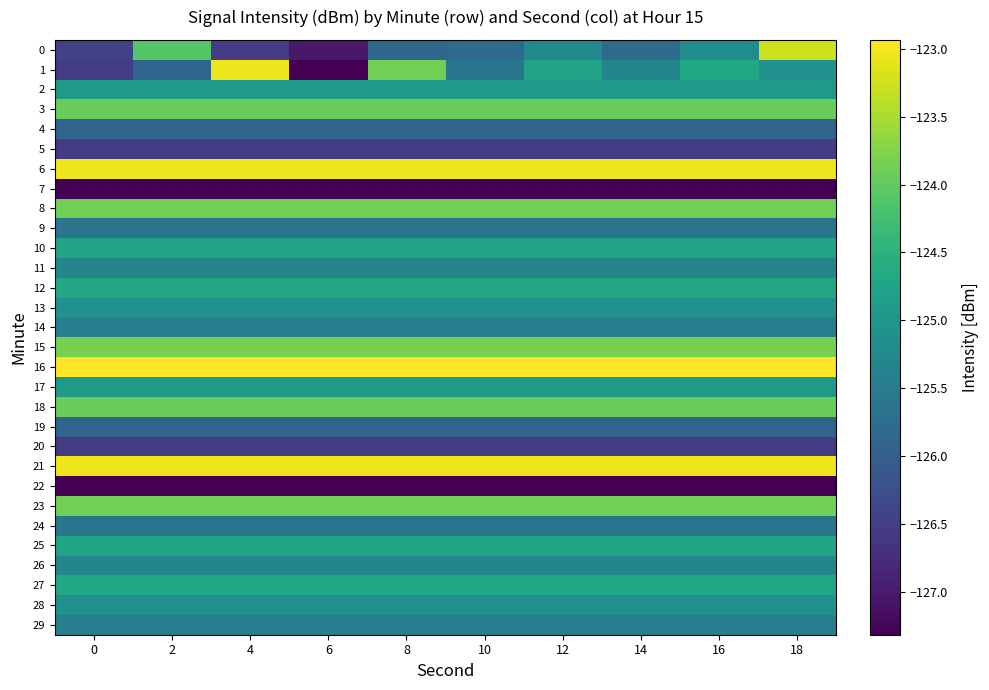

What is the greatest value displayed?

-122.9